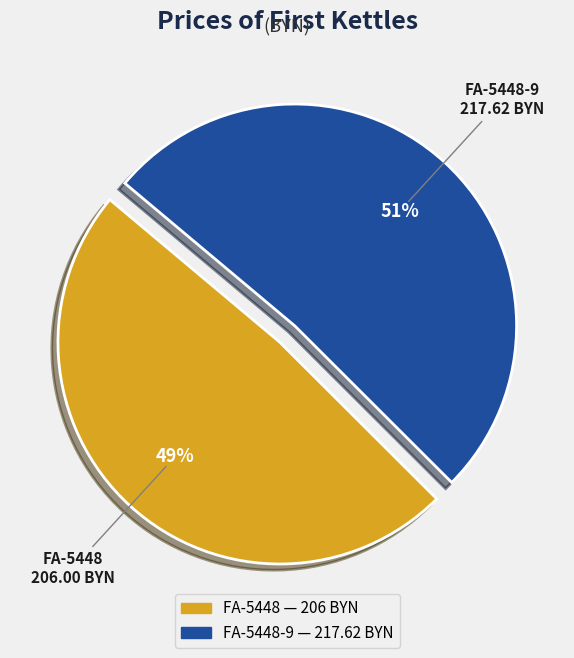

Is there any slice that represents more than half of the pie?

Yes